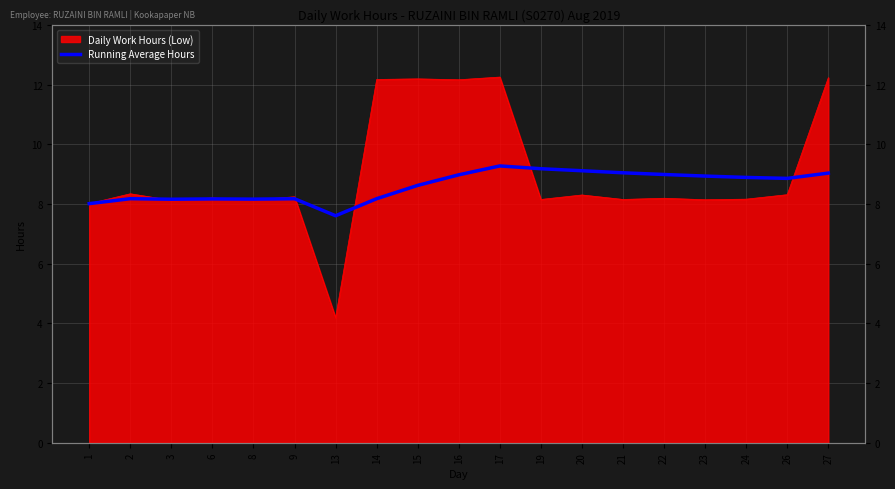

How many lines are shown in the chart?

1